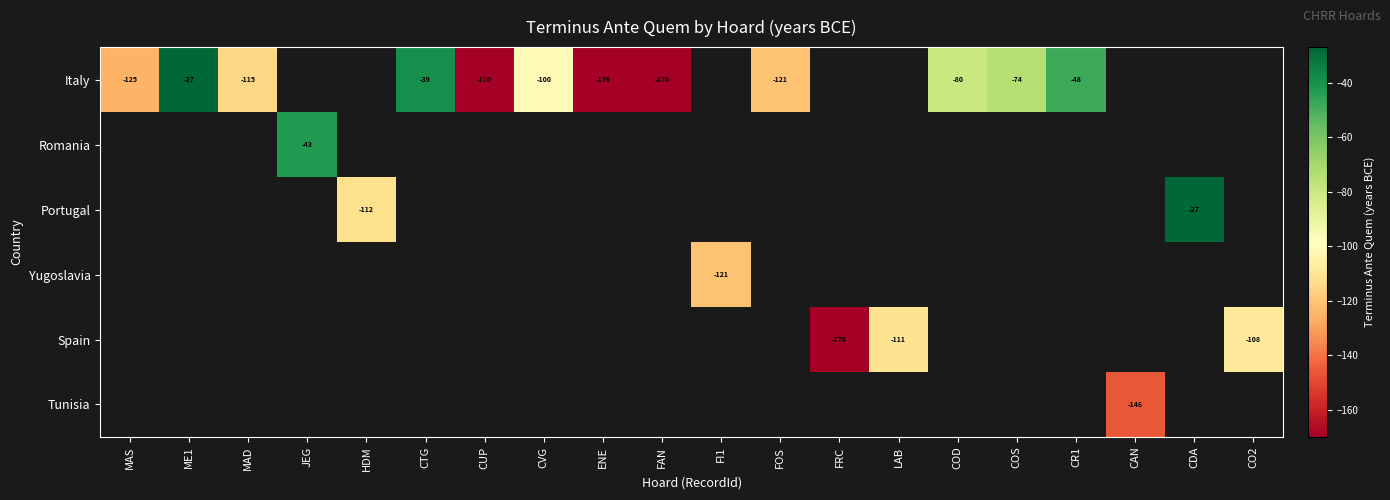

At how many categories does at least one series exceed -87?

7